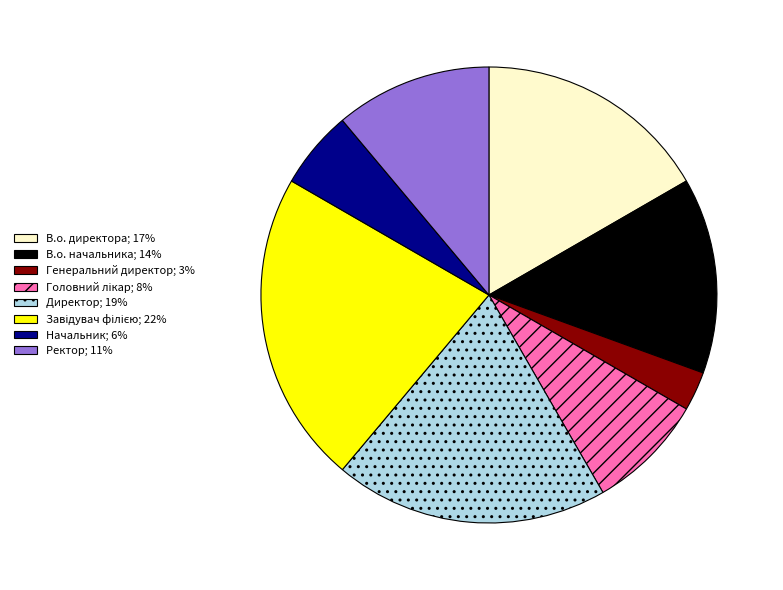

Between Директор and Ректор, which is larger?

Директор